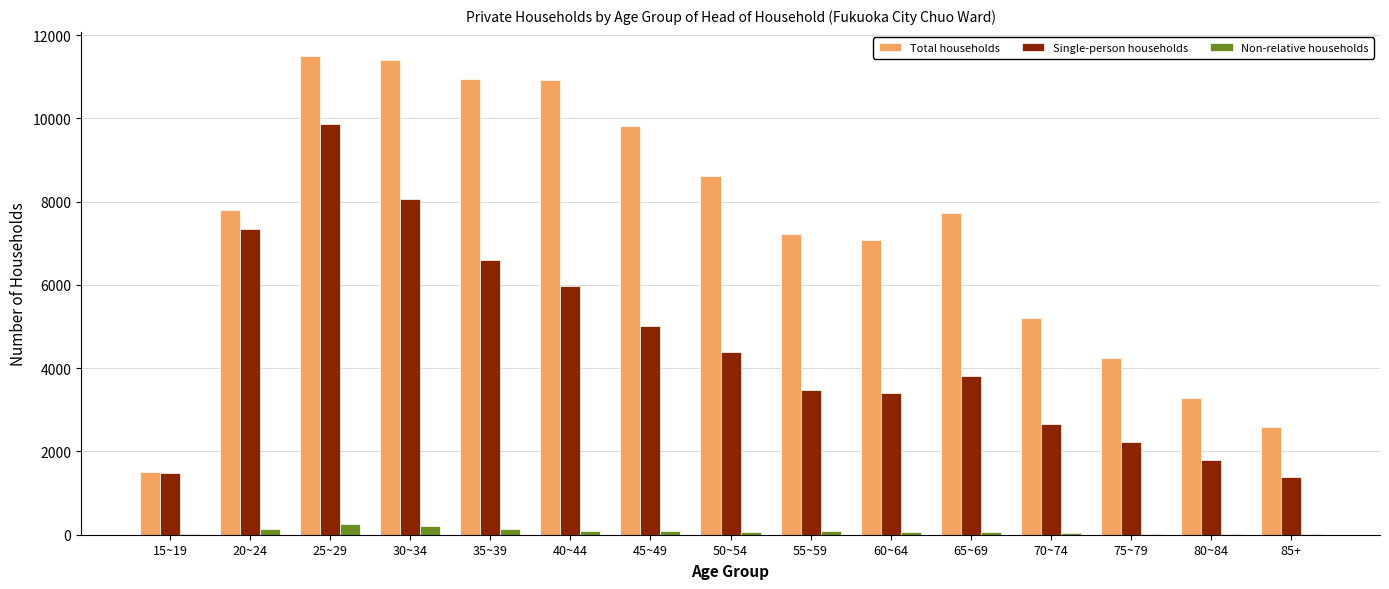

True or false: Non-relative households has a value of 72 at 50~54.

True